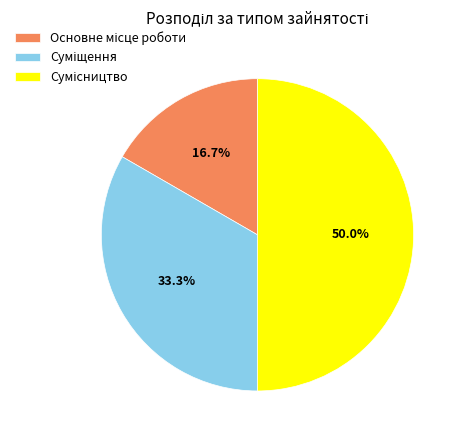

Combined, what portion of the pie is Суміщення and Основне місце роботи?

50.0%